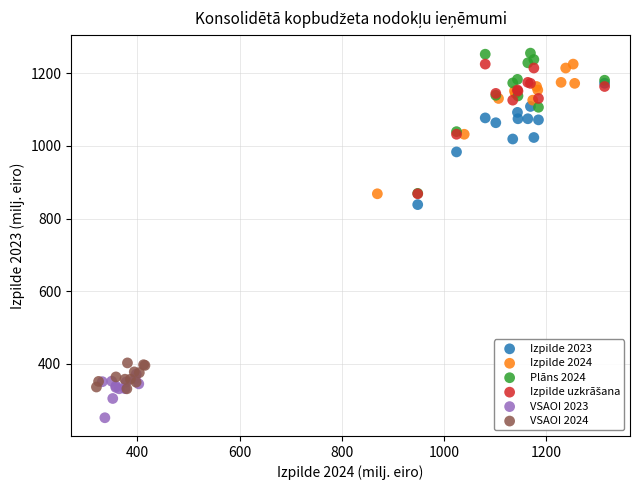

Which series reaches the minimum Y coordinate?

VSAOI 2023